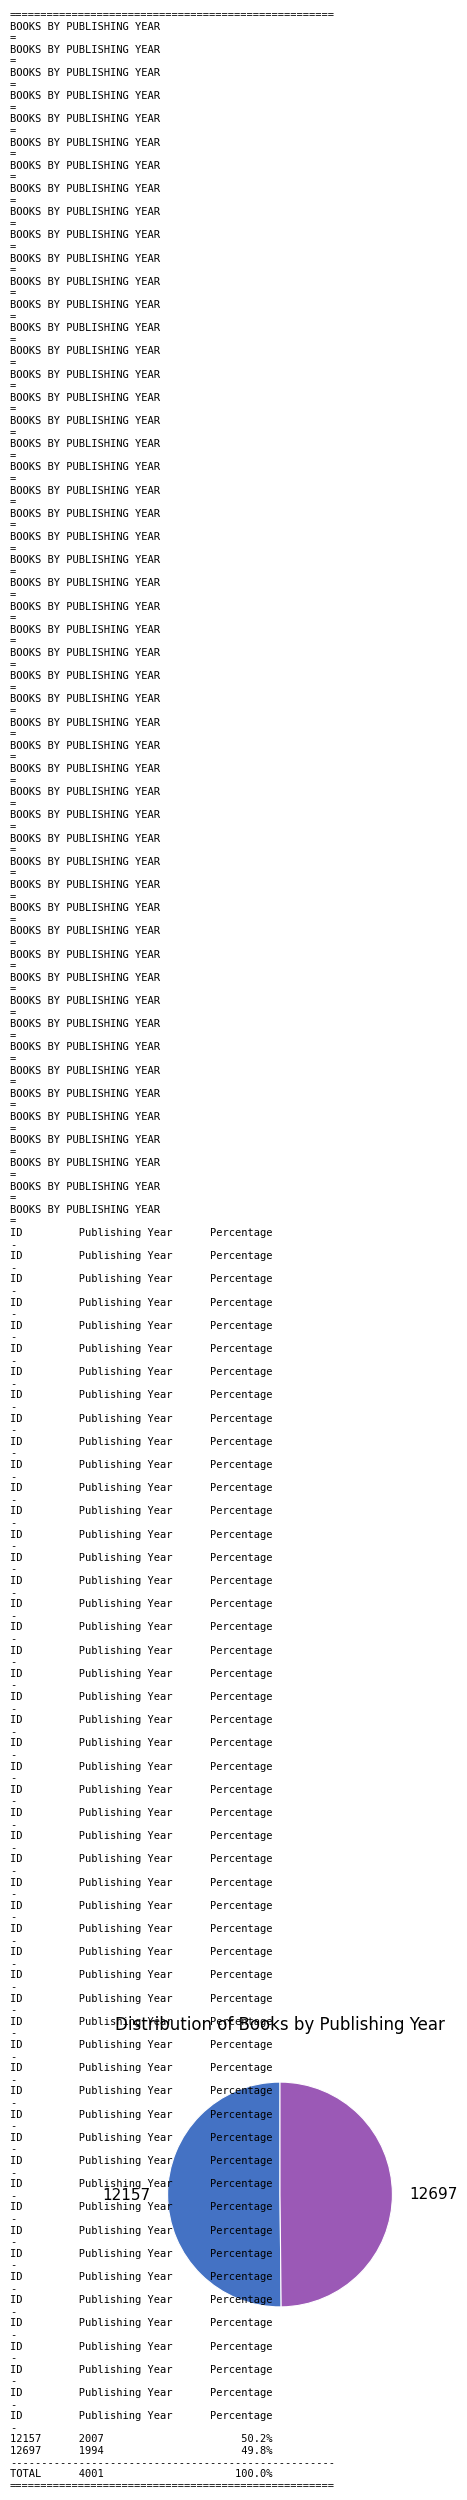

Count the number of slices in the pie.

2